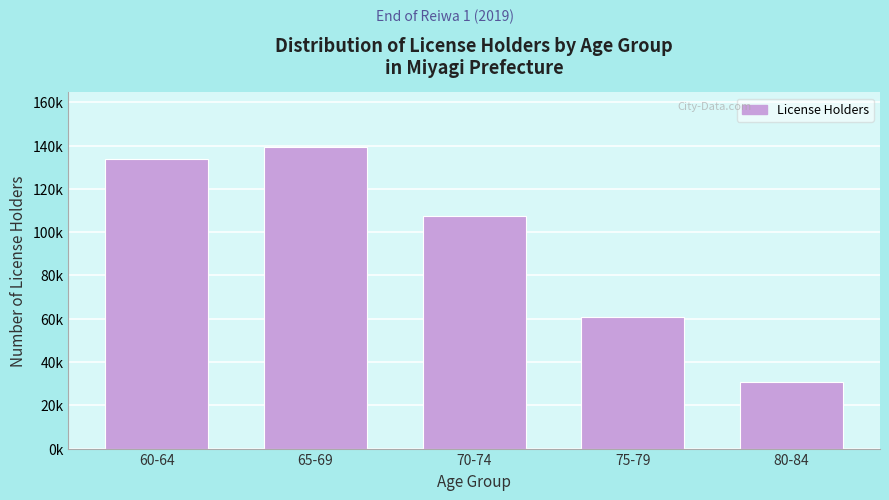

Are the bars horizontal?

No